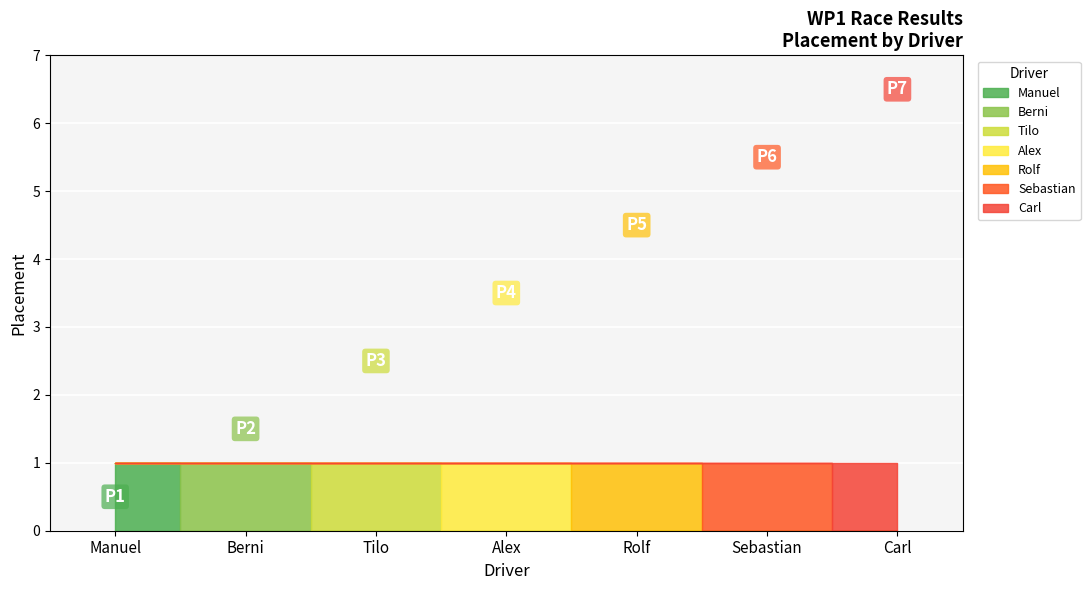

What is the sum of all values?

28